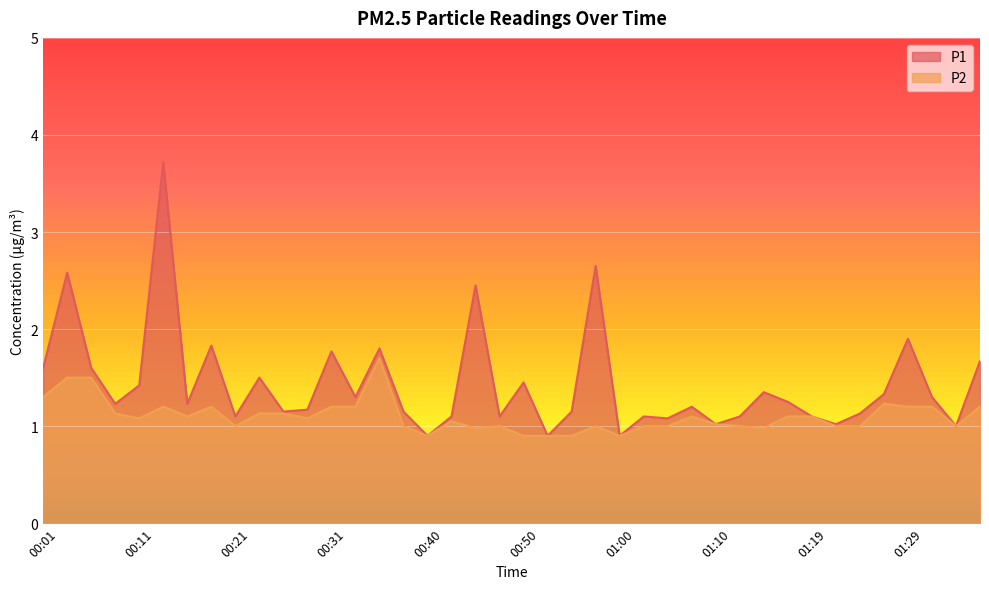

Which category has the highest value across all series?

00:14